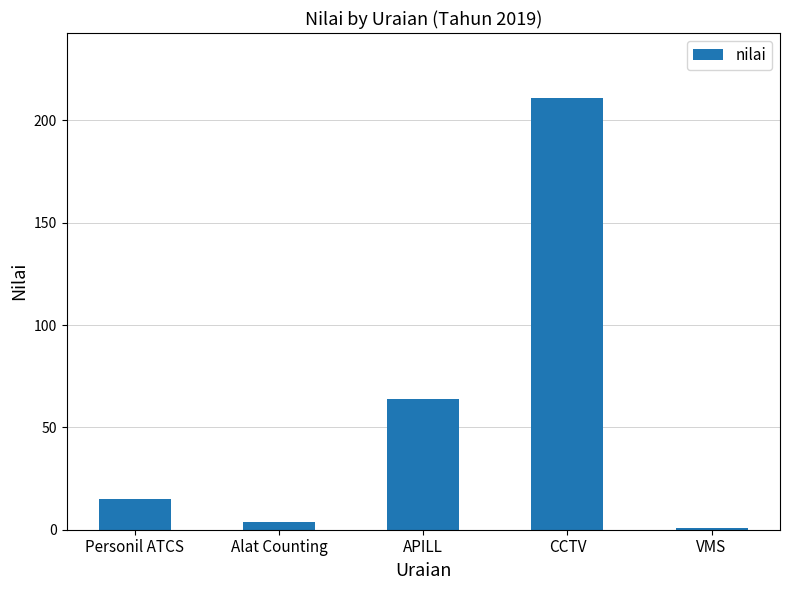

What is the value of the 2nd bar from the left?

4